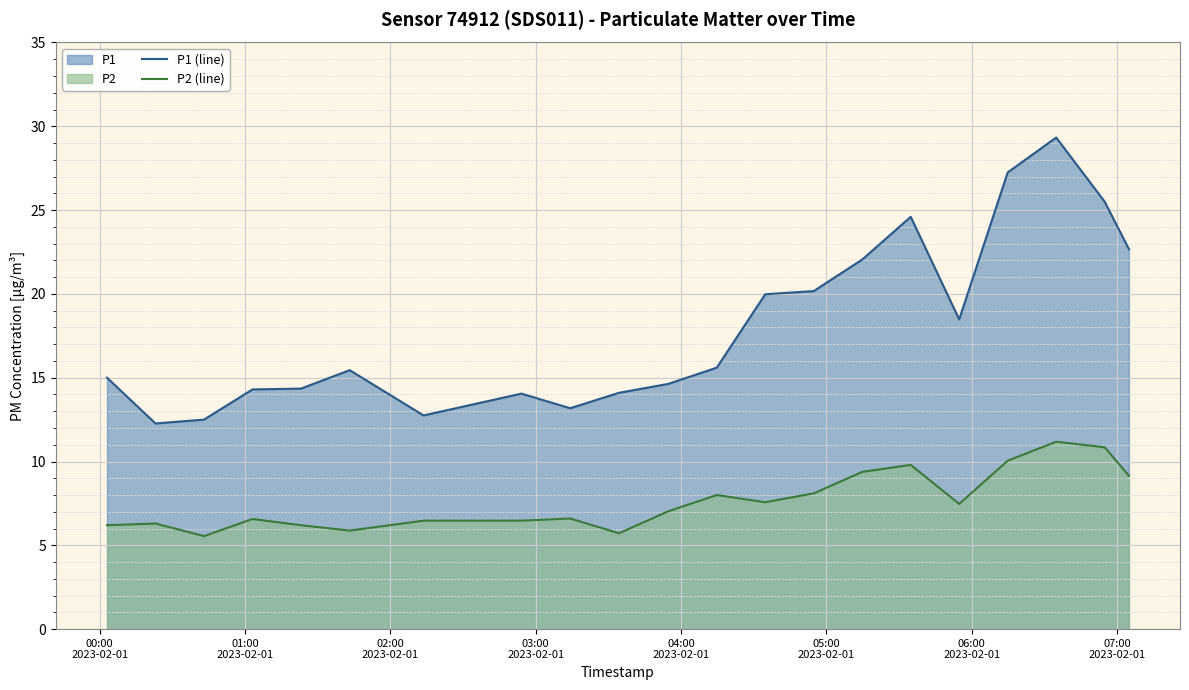

List the series in order of their peak value, lowest first.

P2 (line), P1 (line)